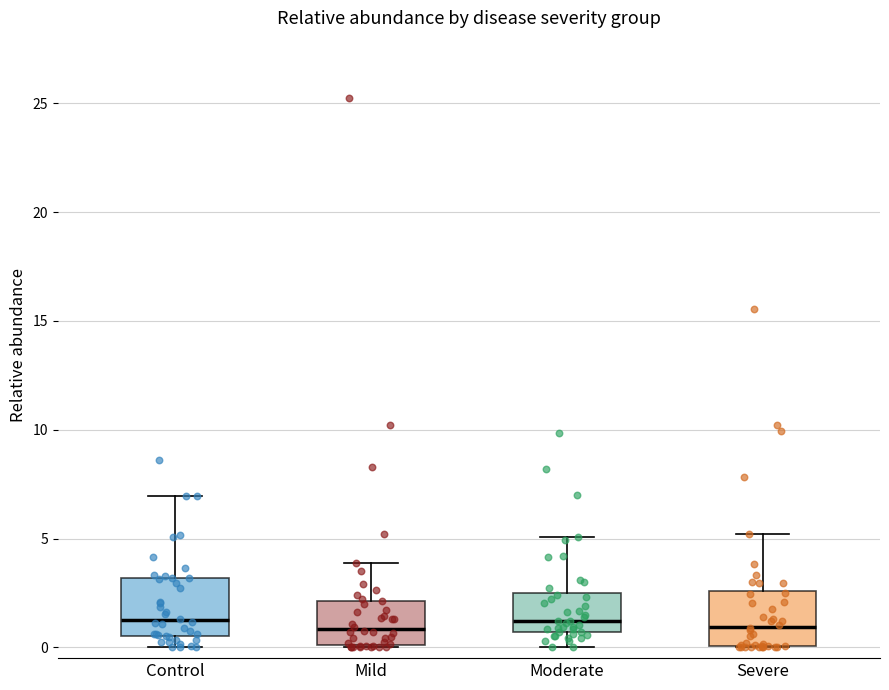

Reading left to right, transcribe this box plot: for each box, give where its median line is, the range the box spans, and where its two whiskers end, as read against the y-axis. The values are not printed on the chart, so give them approximately, as read against the axis.

Control: median 1.0, box 0.5 to 3.0, whiskers 0.0 to 7.0
Mild: median 1.0, box 0.0 to 2.0, whiskers 0.0 to 4.0
Moderate: median 1.0, box 0.5 to 2.5, whiskers 0.0 to 5.0
Severe: median 1.0, box 0.0 to 2.5, whiskers 0.0 to 5.0